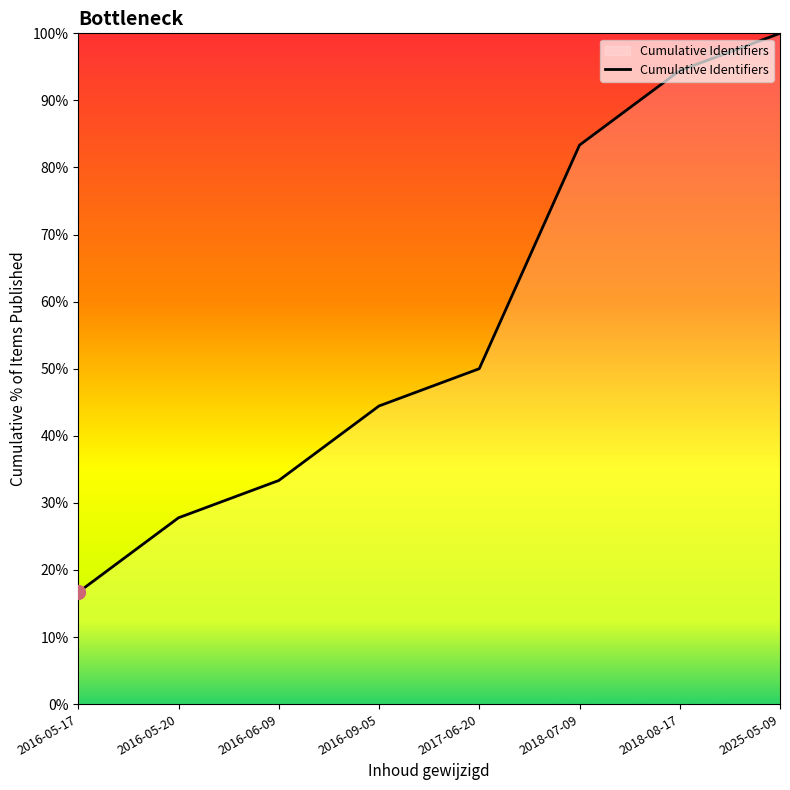

At which label is the value closest to 58?

2017-06-20